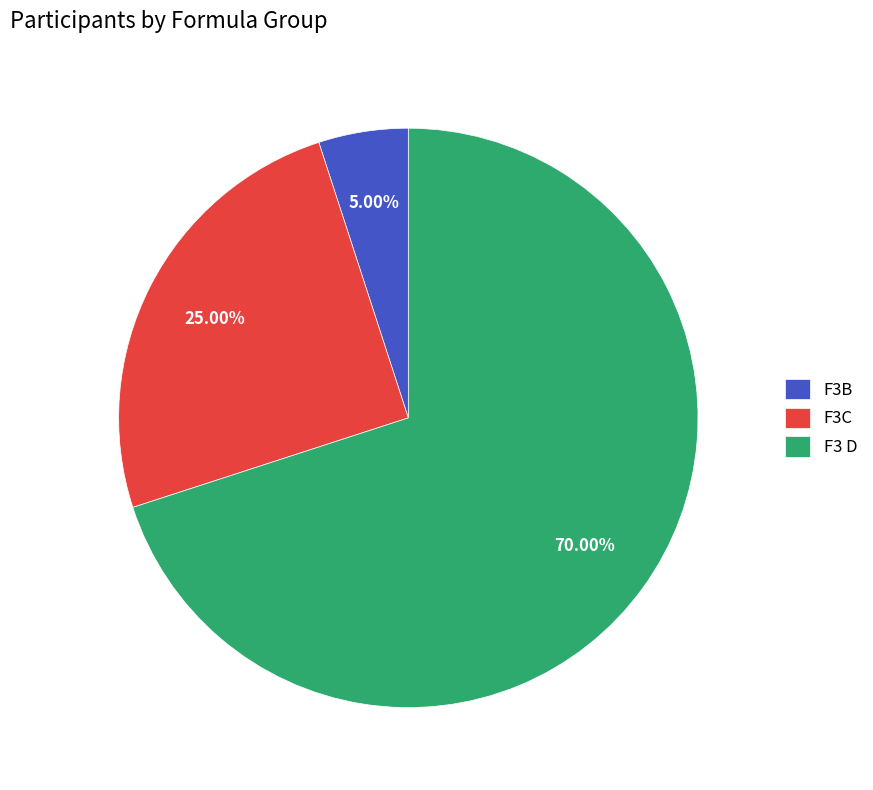

Combined, do F3 D and F3B account for over 50%?

Yes